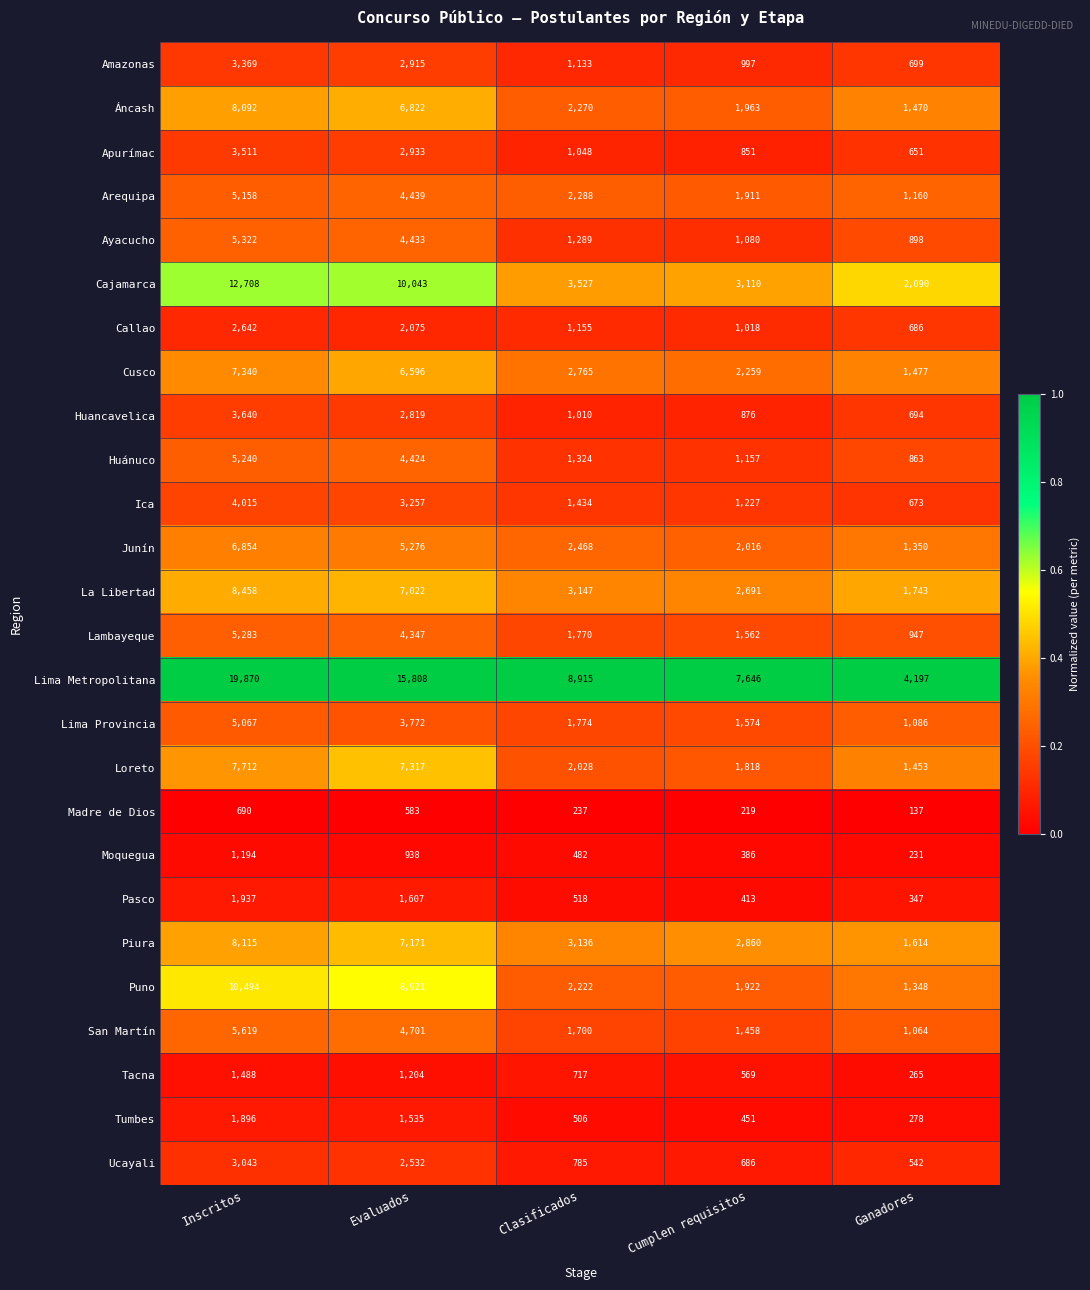

What is the difference between the highest and lowest values at Evaluados?

15225